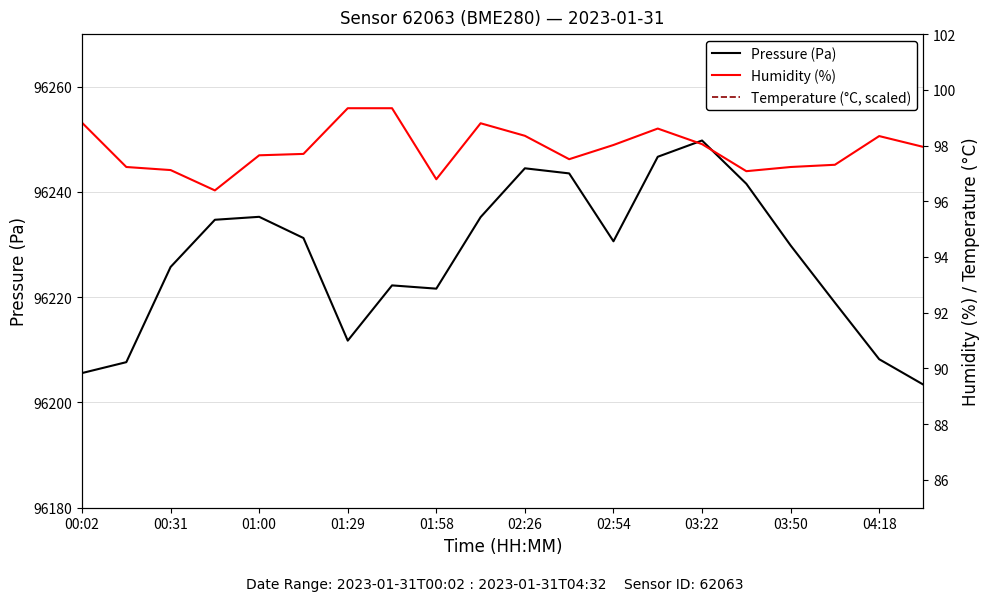

Is it true that Pressure (Pa) equals 39357.2 at 00:02?

False